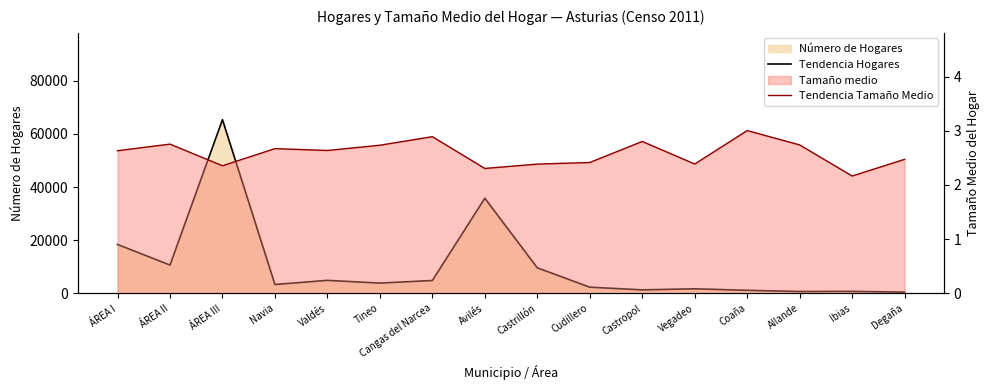

Rank the series by their average value, from lowest to highest.

Tendencia Tamaño Medio, Tendencia Hogares